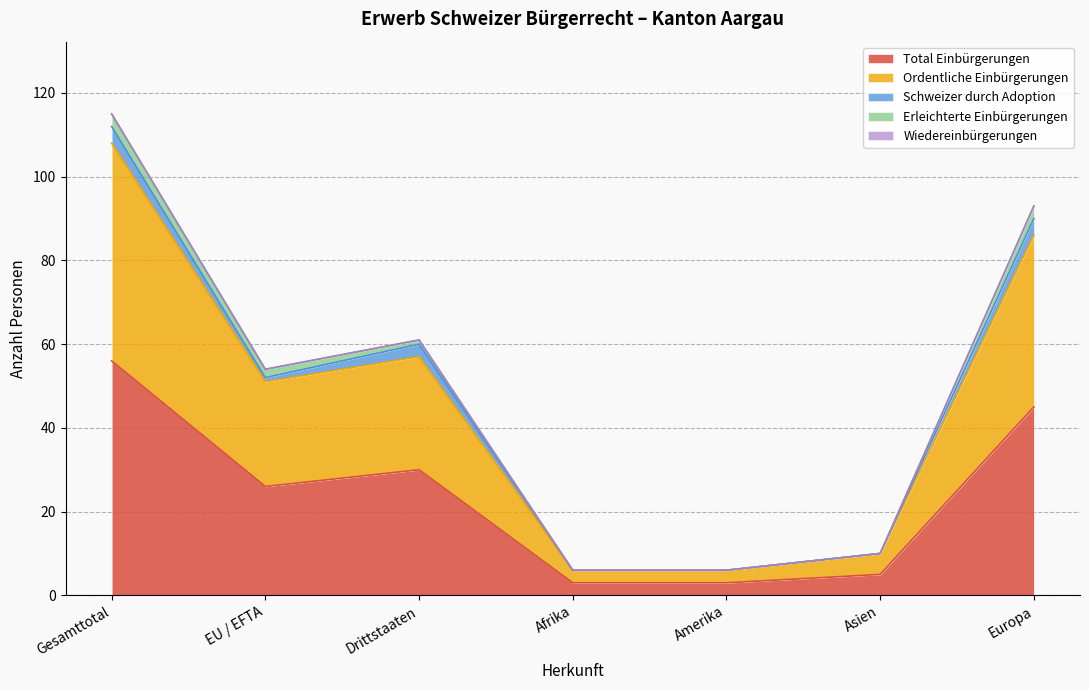

Where does the Total Einbürgerungen series first go above 26?

Gesamttotal